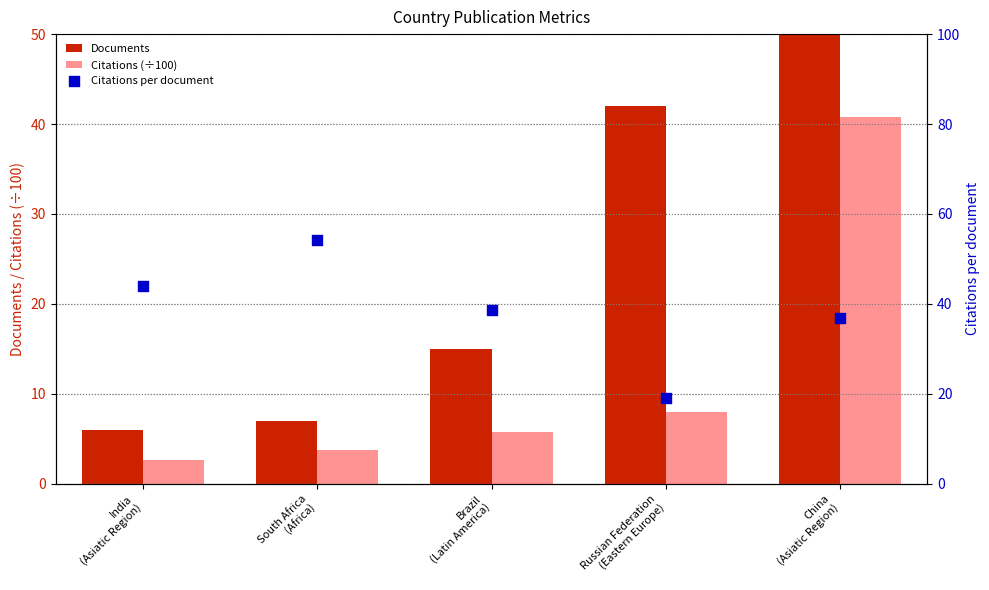

Which series has the largest Y range (max minus min)?

Documents